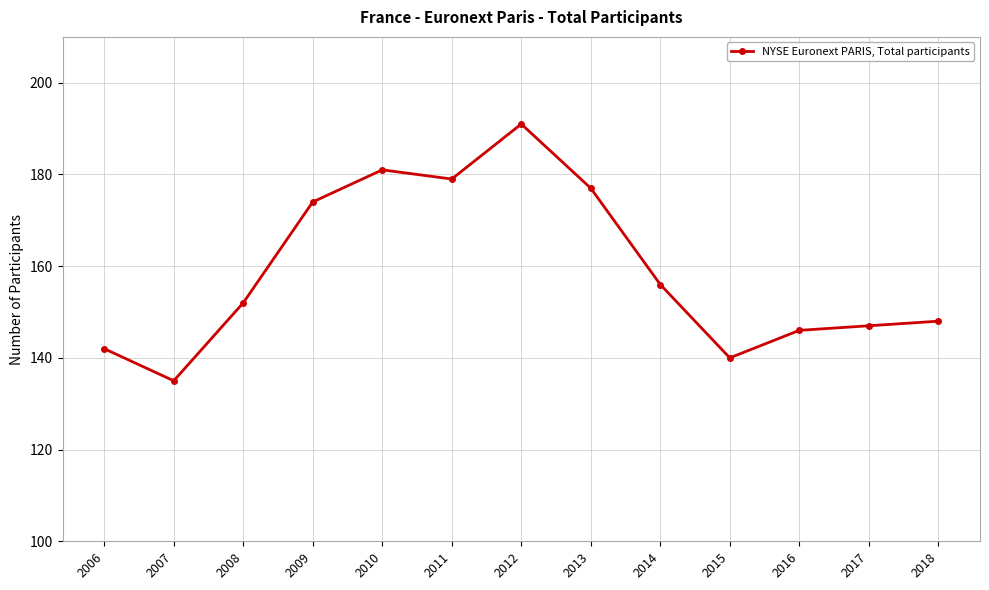

The chart shows a value of 179 at 2011. True or false?

True